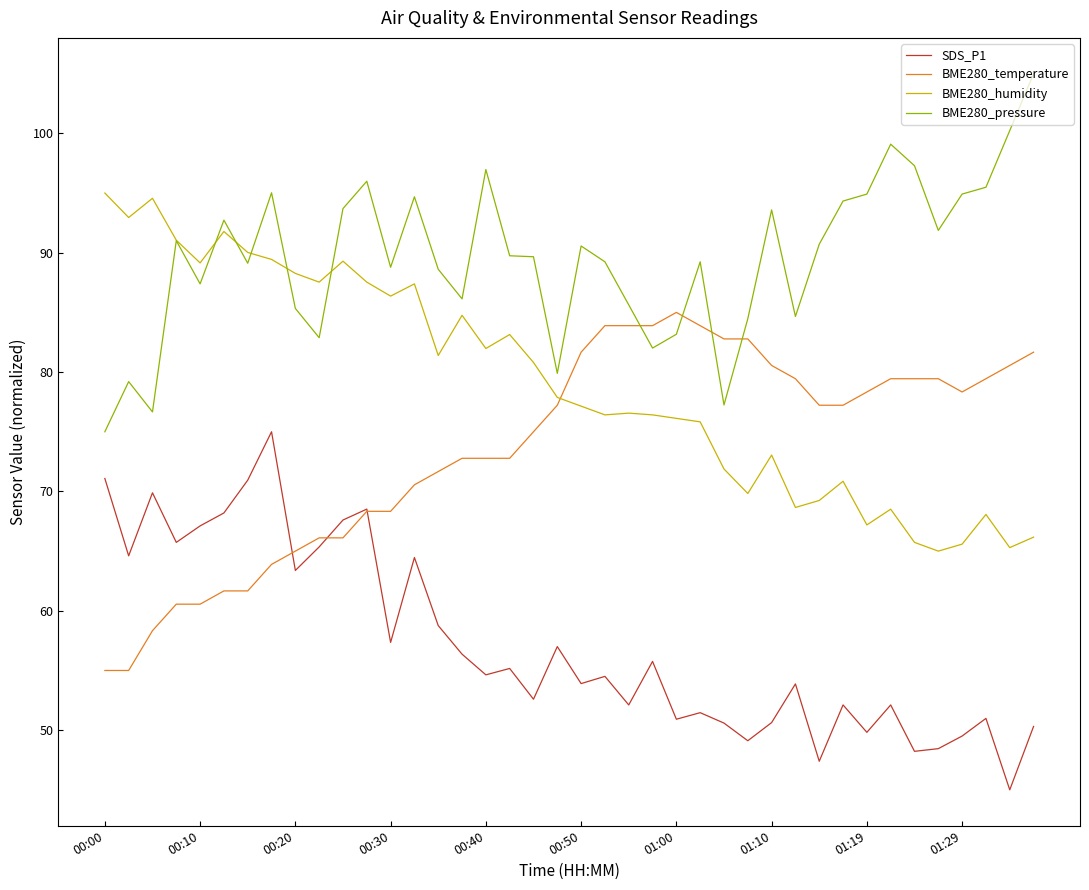

Which series has the largest total across all categories?

BME280_pressure